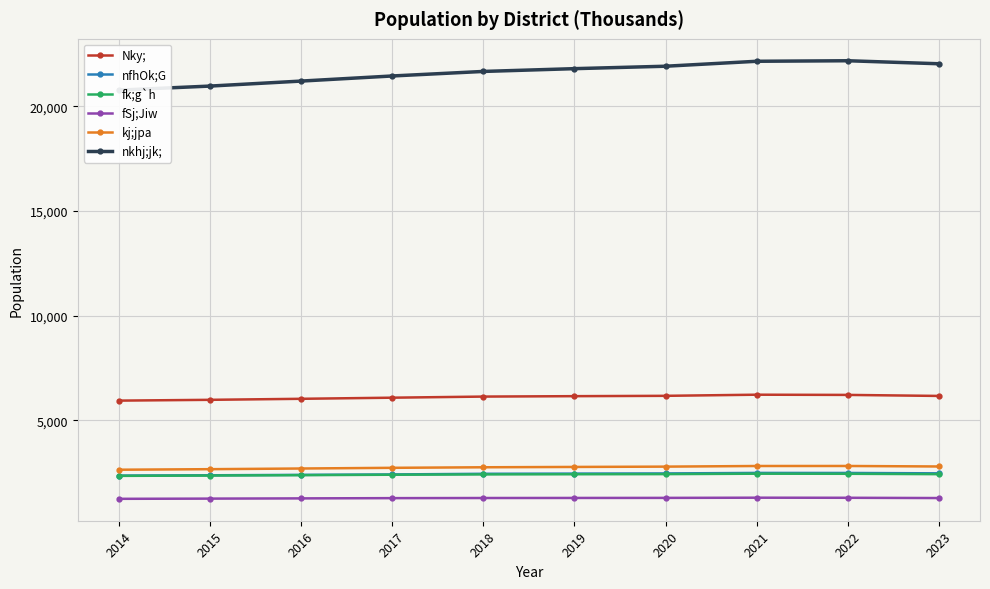

True or false: fk;g`h and nfhOk;G intersect in this chart.

False